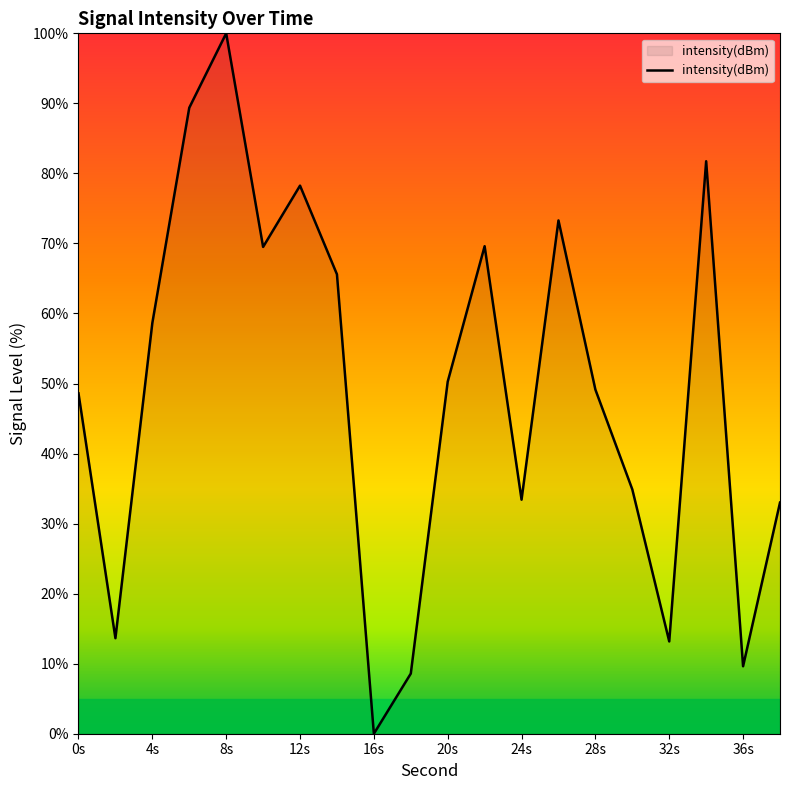

What is the difference between the maximum and minimum values?

100.0